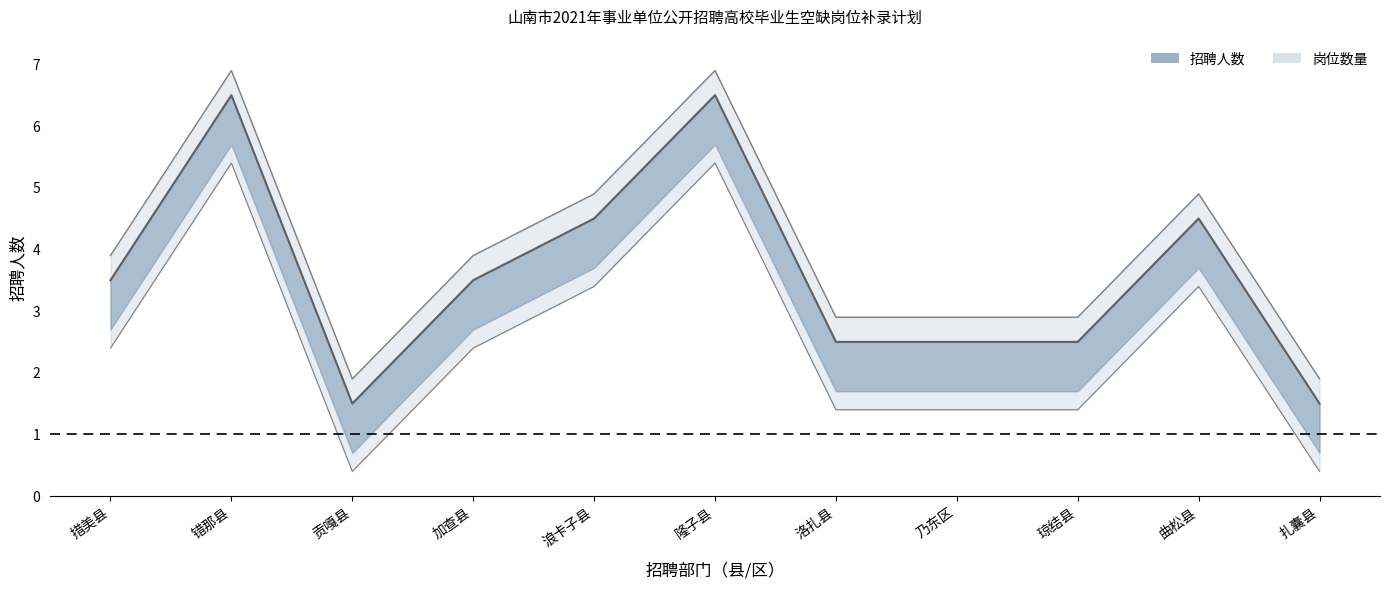

List the series in order of their peak value, lowest first.

岗位数量, 招聘人数